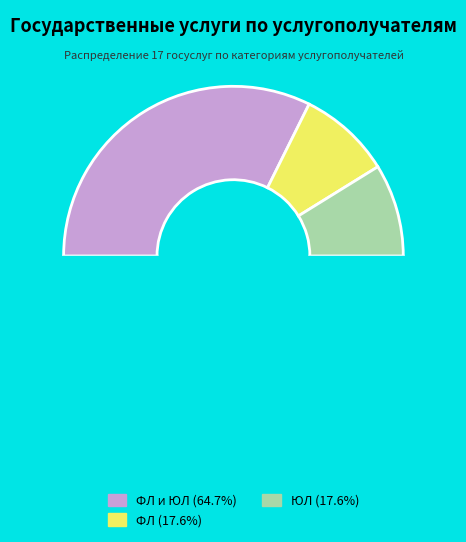

Is there any slice that represents more than half of the pie?

Yes